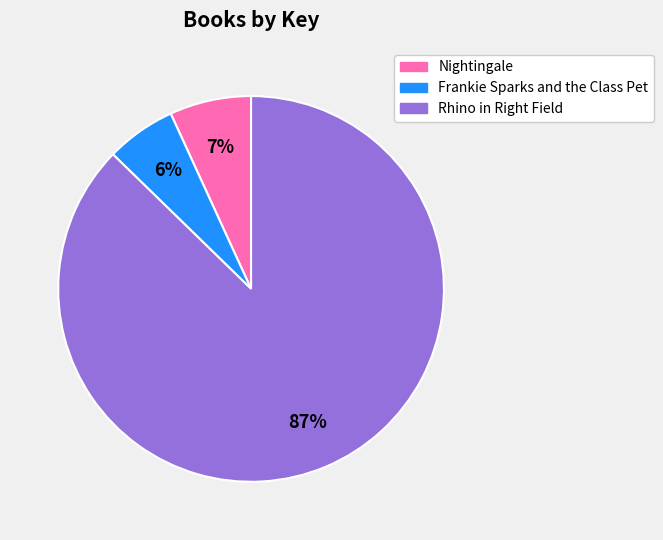

Rank the categories by value from highest to lowest.

Rhino in Right Field, Nightingale, Frankie Sparks and the Class Pet